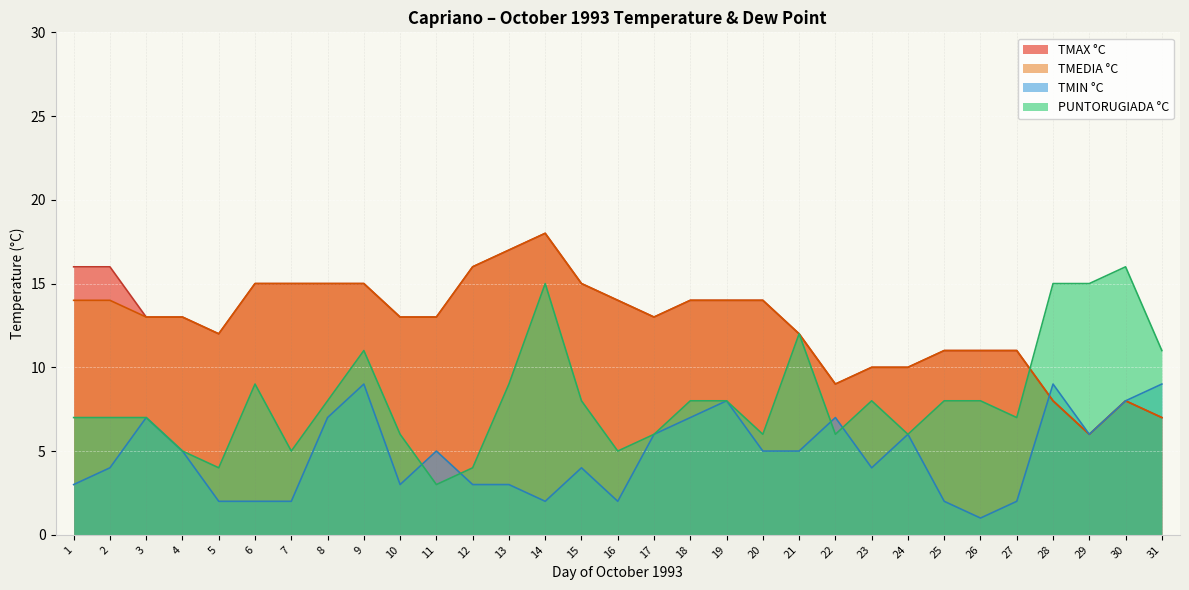

What is the difference between the maximum and minimum values in the TMAX °C series?

12